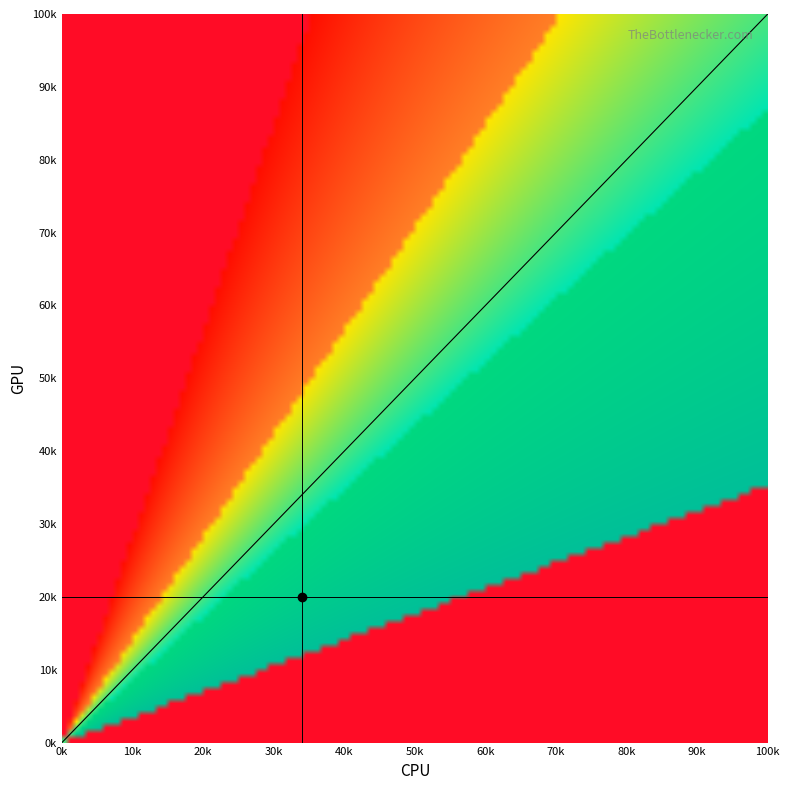

Is it true that the value at 100k is 100000?

True